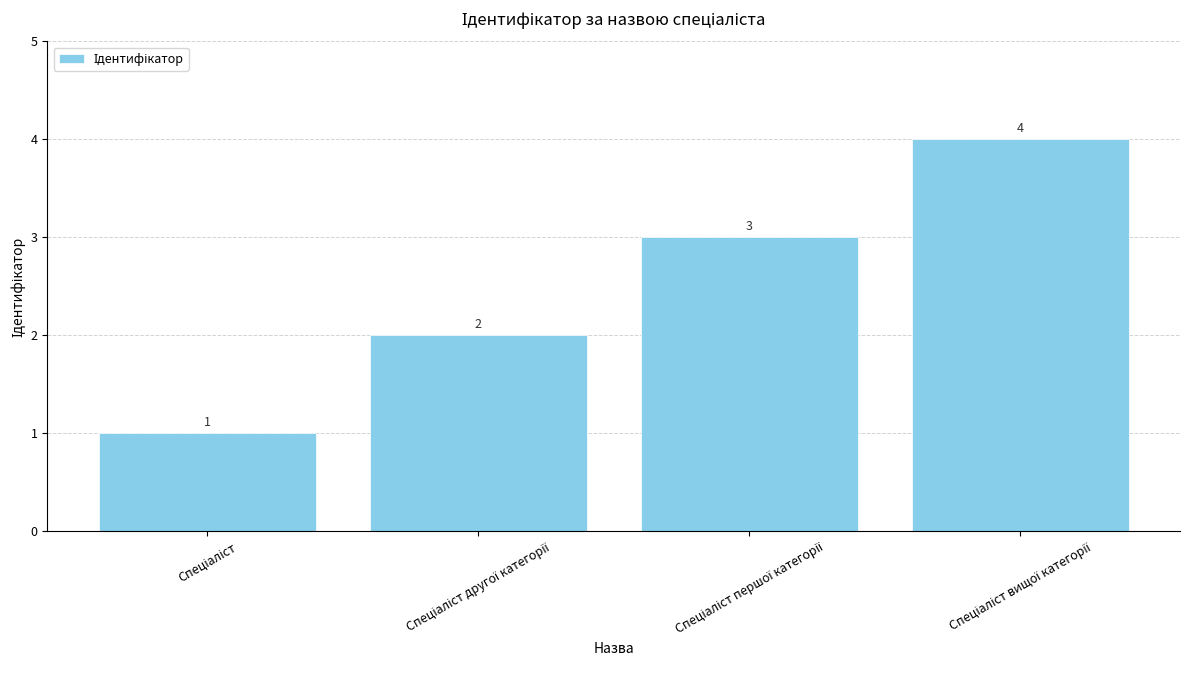

What is the value of the 2nd bar from the left?

2